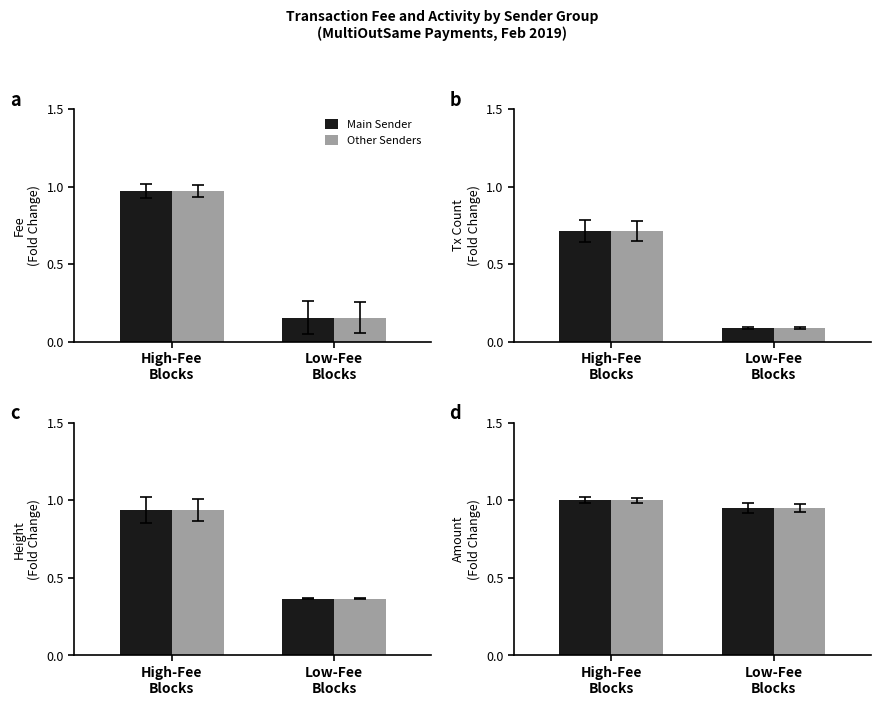

How many Other Senders values are between 0 and 1?

2